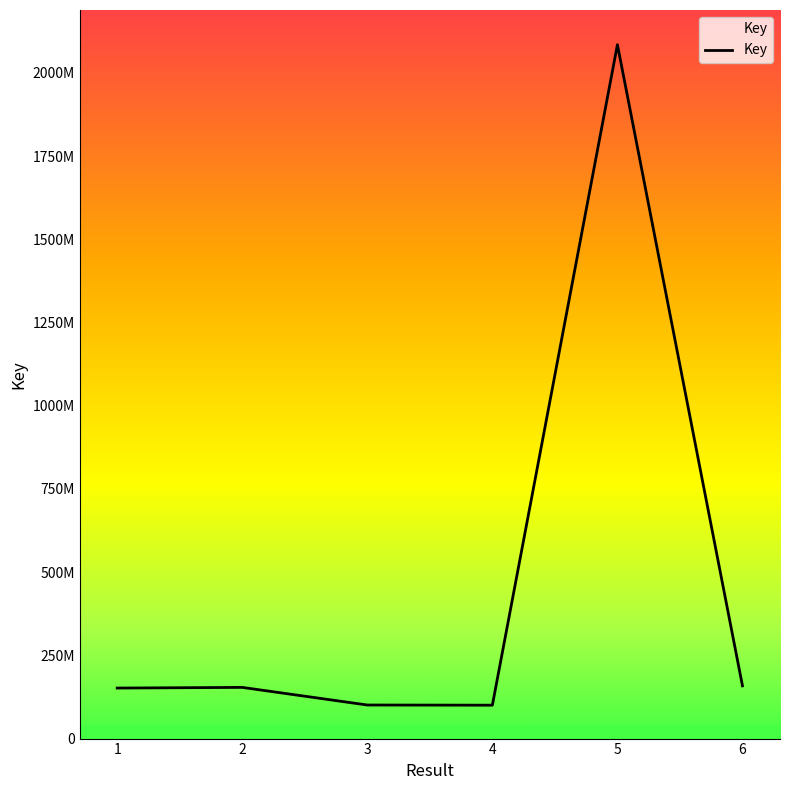

What is the difference between the maximum and second lowest values?

1983906857